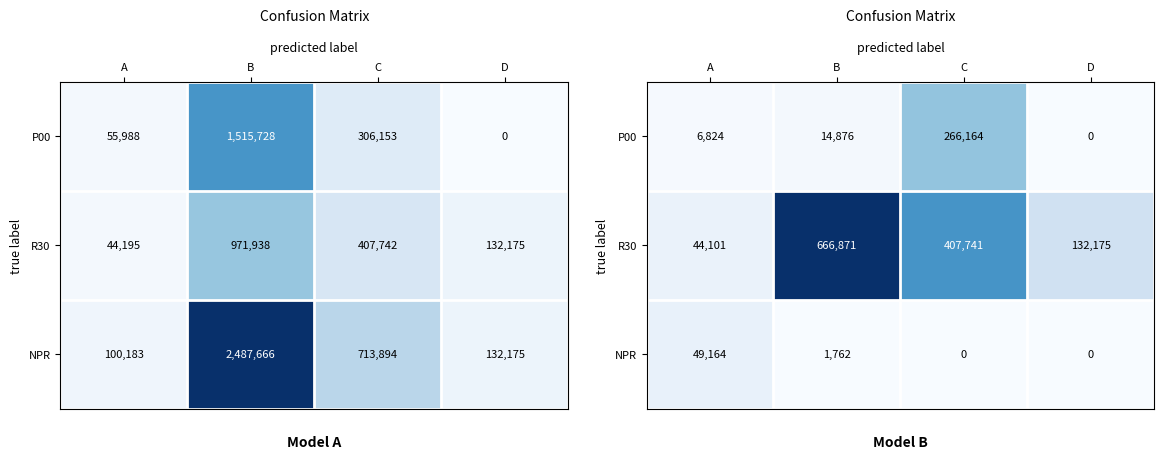

Is the value of R30 at A greater than the value of NPR at C?

Yes